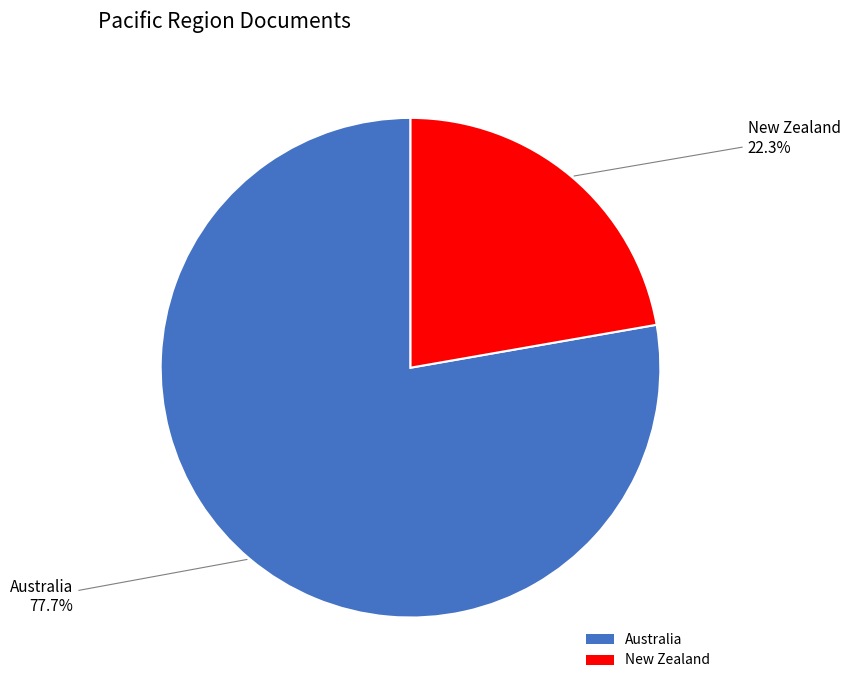

True or false: Australia accounts for 78% of the total.

True